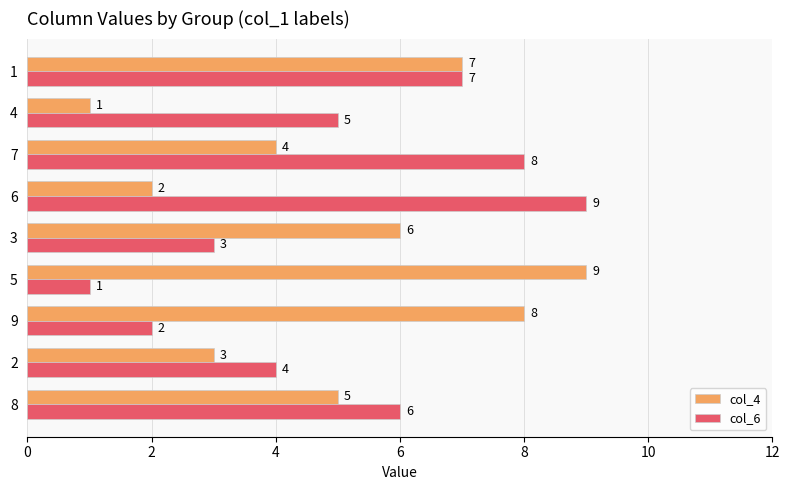

Which series changed the most between 8 and 5?

col_6